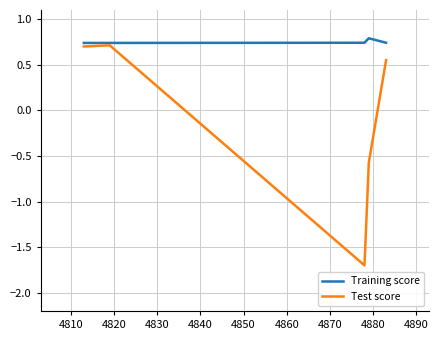

List the series in order of their overall mean, highest first.

Training score, Test score